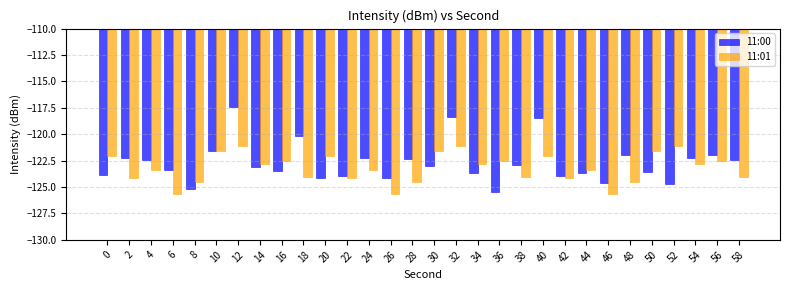

Which series has the largest total across all categories?

11:00